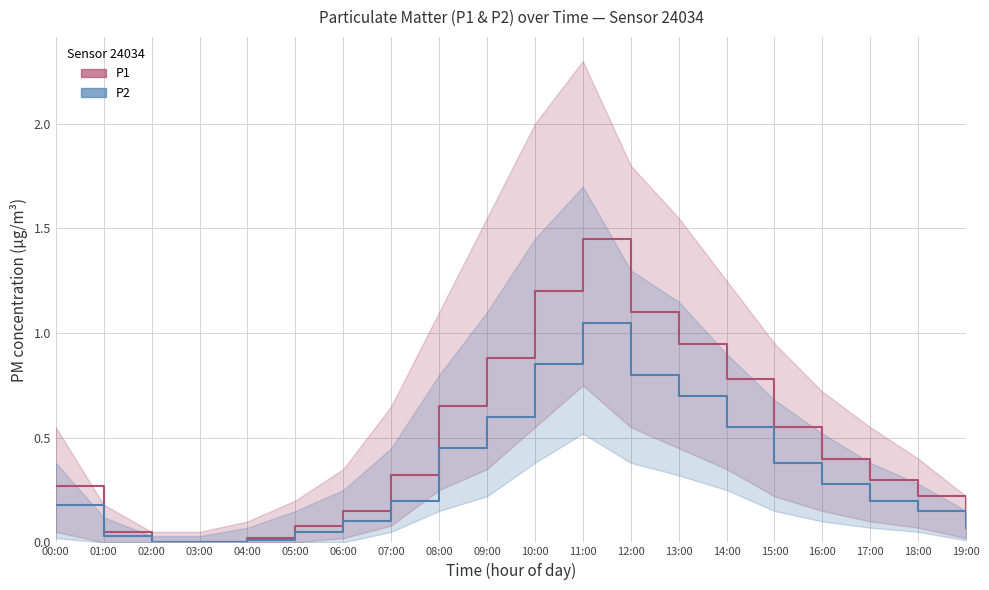

Does the chart display data point markers on the line(s)?

No